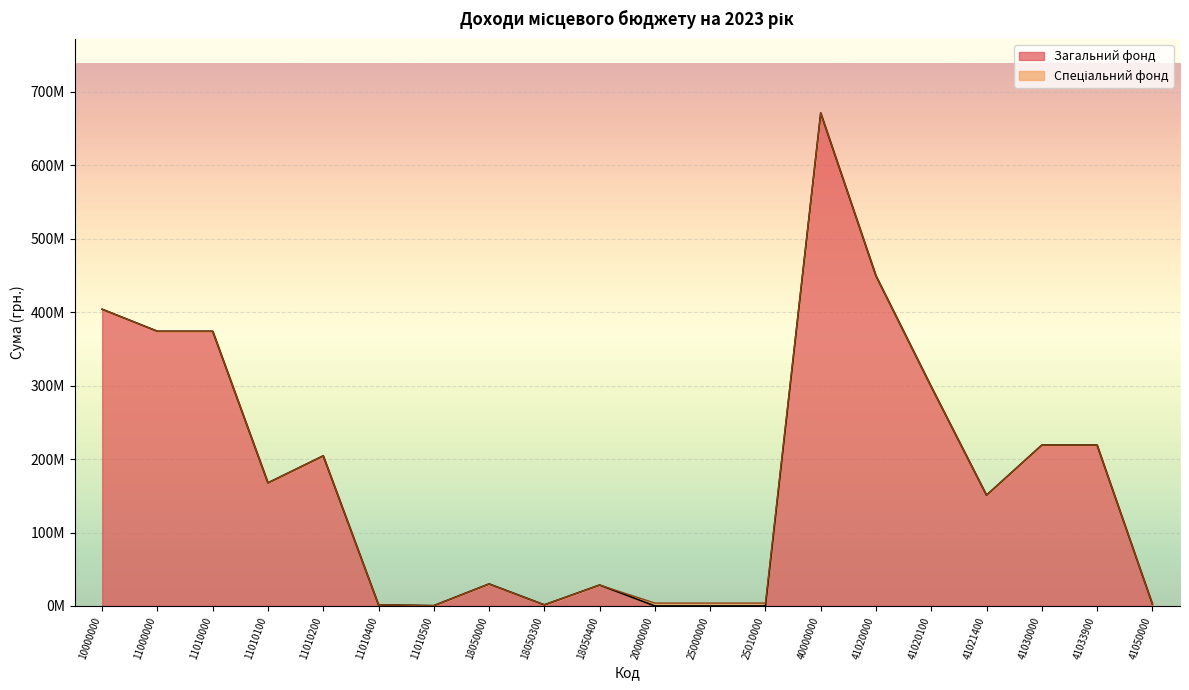

What is the maximum value shown in the chart?

671198126